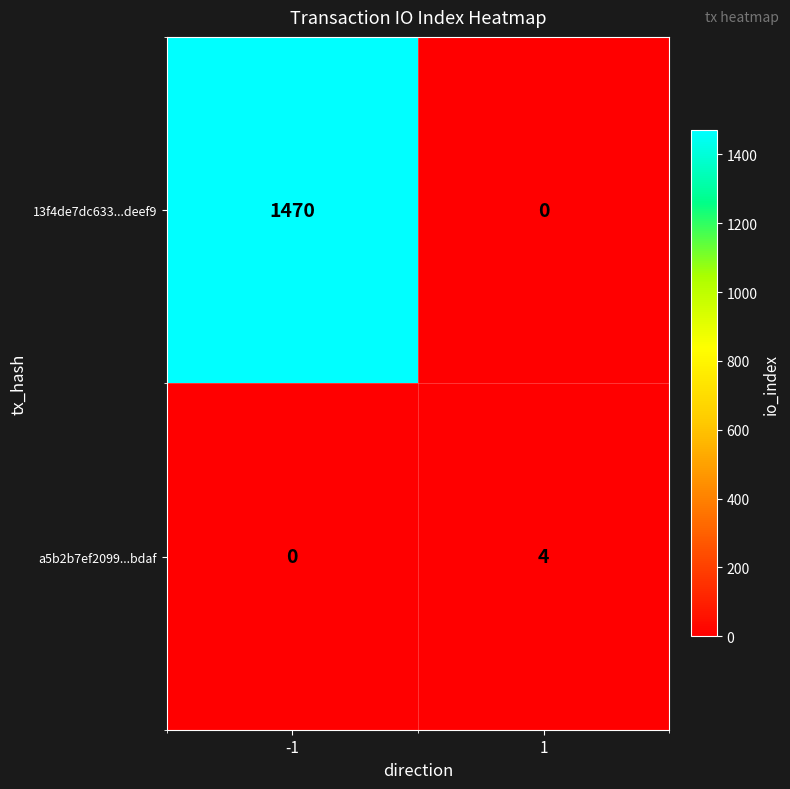

Reading left to right, transcribe all the data shown in this chart.

13f4de7dc633...deef9: 1470	0
a5b2b7ef2099...bdaf: 0	4